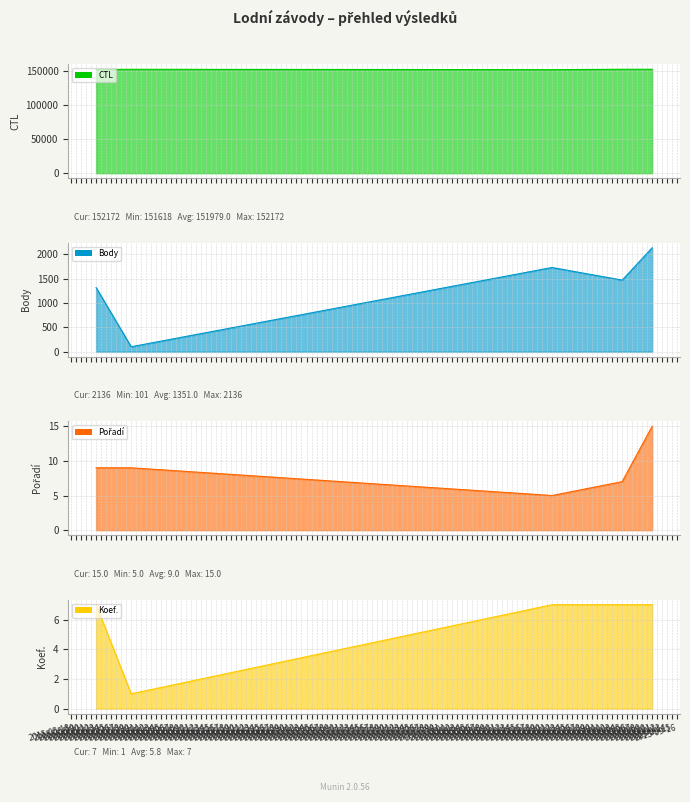

Which series changed the most between 2015-05-30 and 2015-09-11?

Body